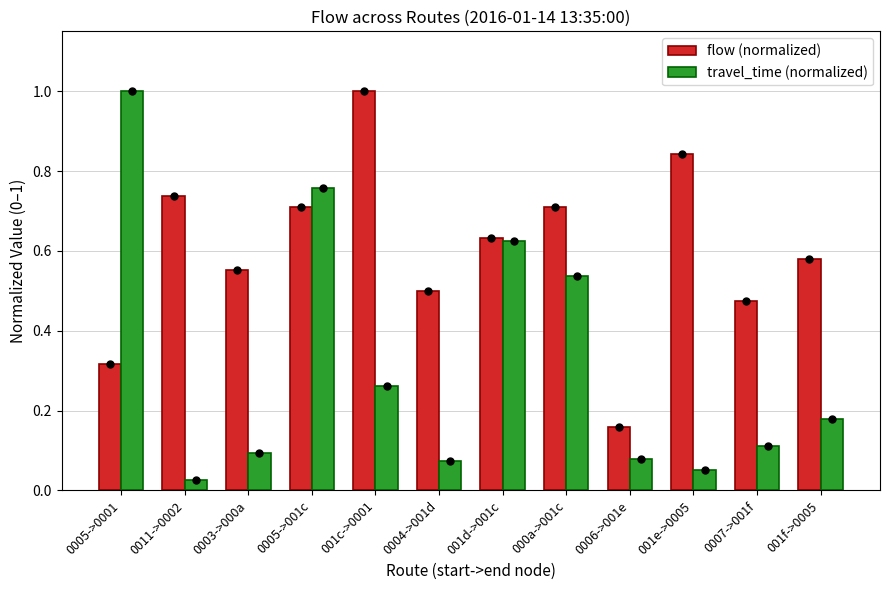

Is the value of flow (normalized) at 001e->0005 greater than the value of travel_time (normalized) at 001d->001c?

Yes